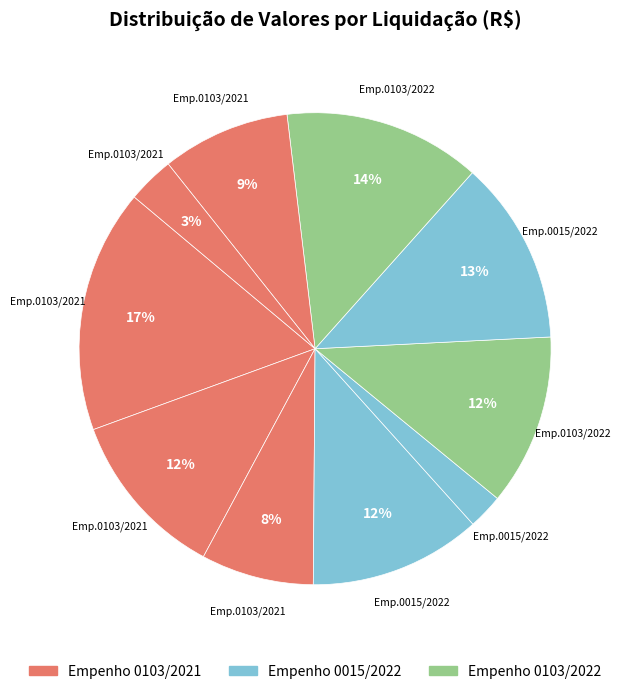

How many slices are in this pie chart?

10